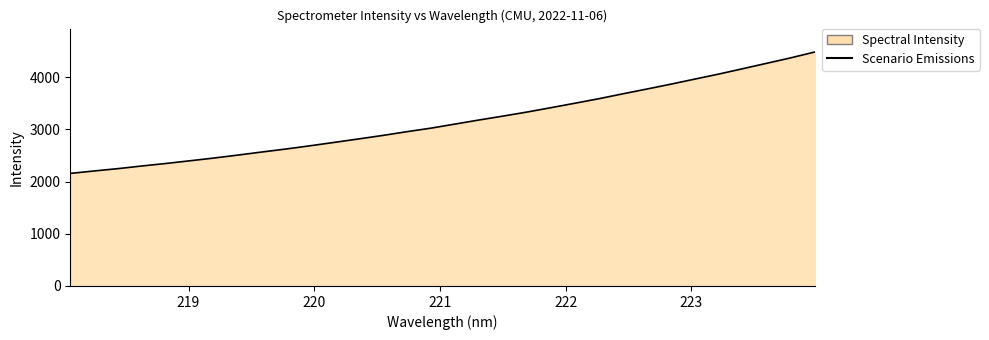

What is the maximum value shown in the chart?

4482.1